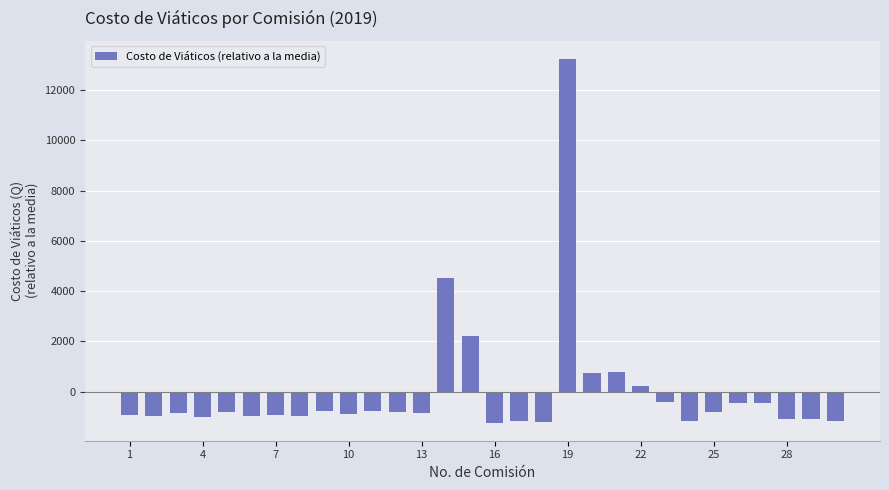

What is the difference between the maximum and minimum values?

14480.5